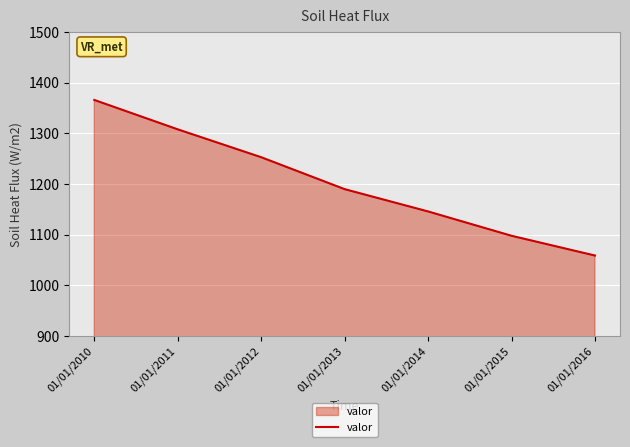

What is the change in value from 01/01/2012 to 01/01/2014?

-107